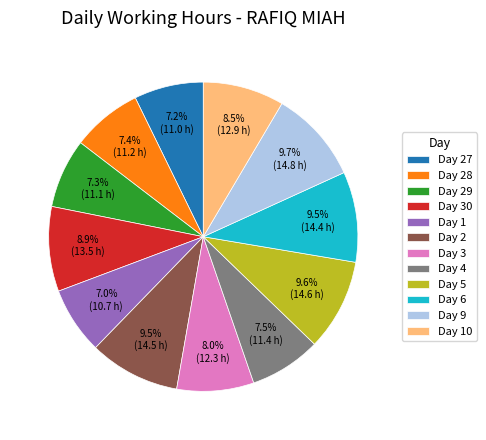

Between Day 3 and Day 29, which is larger?

Day 3